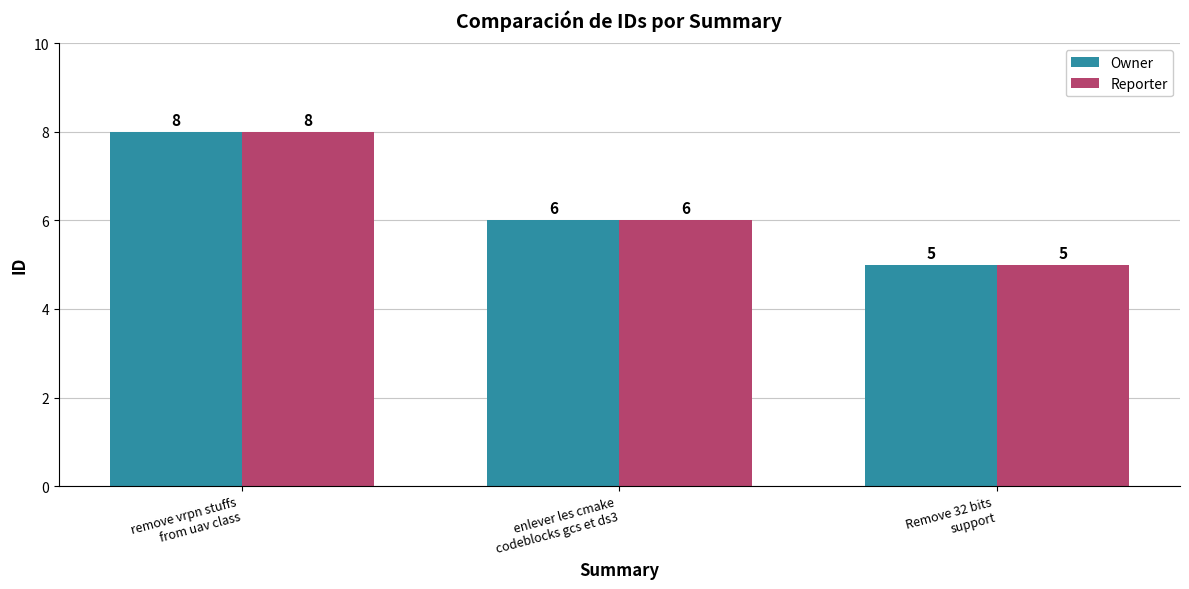

At which category is the sum across all series the highest?

remove vrpn stuffs
from uav class